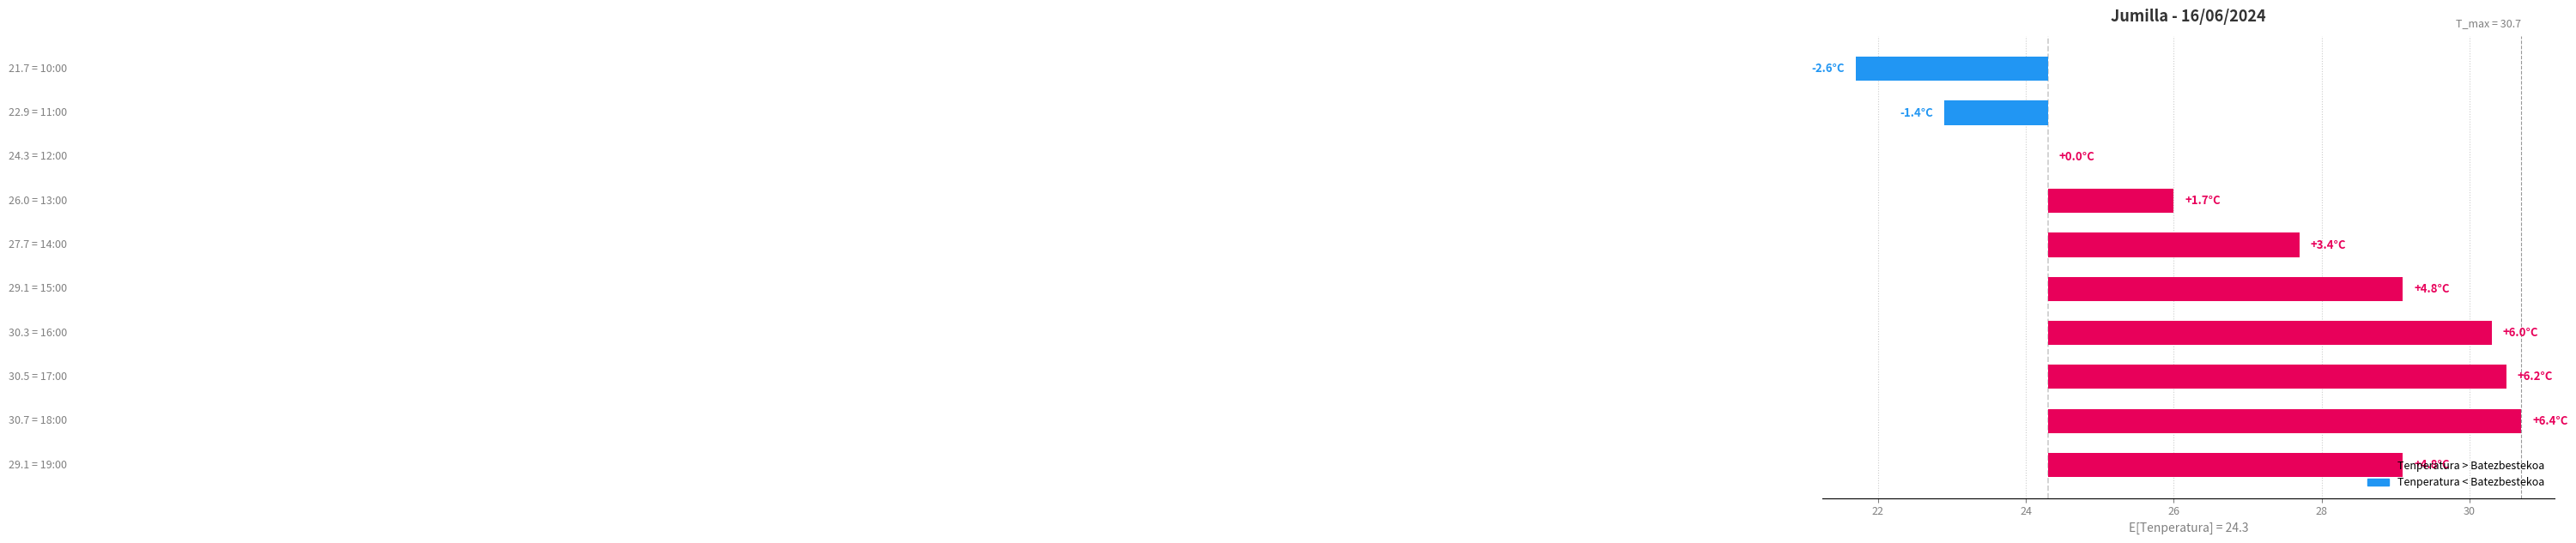

Reading left to right, extract all data points from this chart.

4.8	6.4	6.2	6.0	4.8	3.4	1.7	0.0	-1.4	-2.6